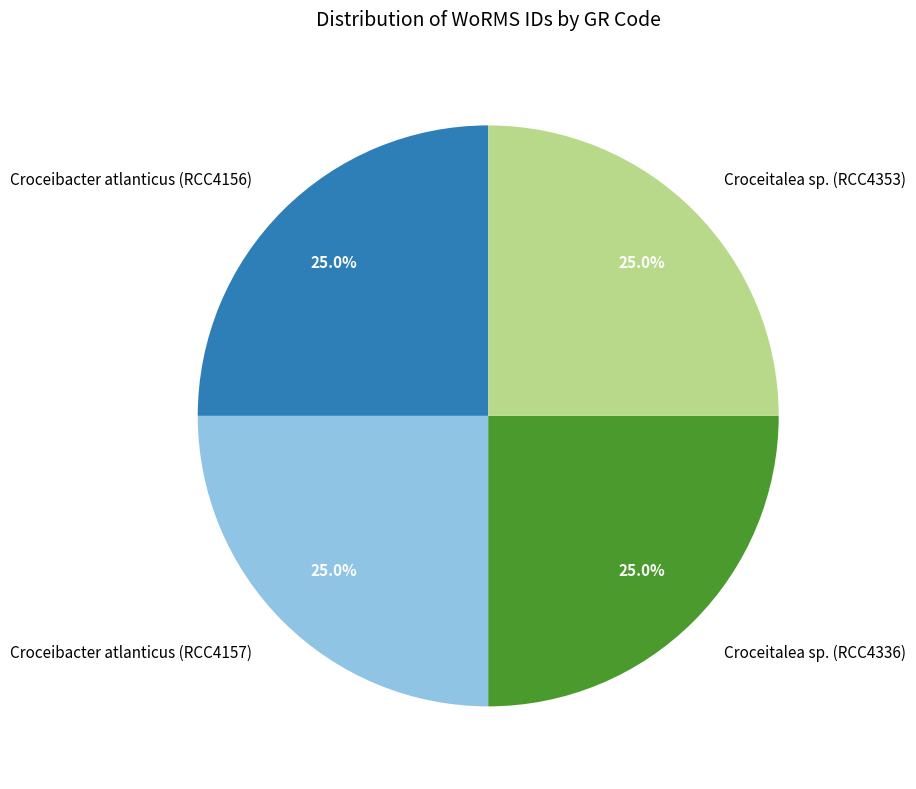

True or false: Croceitalea sp. (RCC4353) accounts for 25% of the total.

True